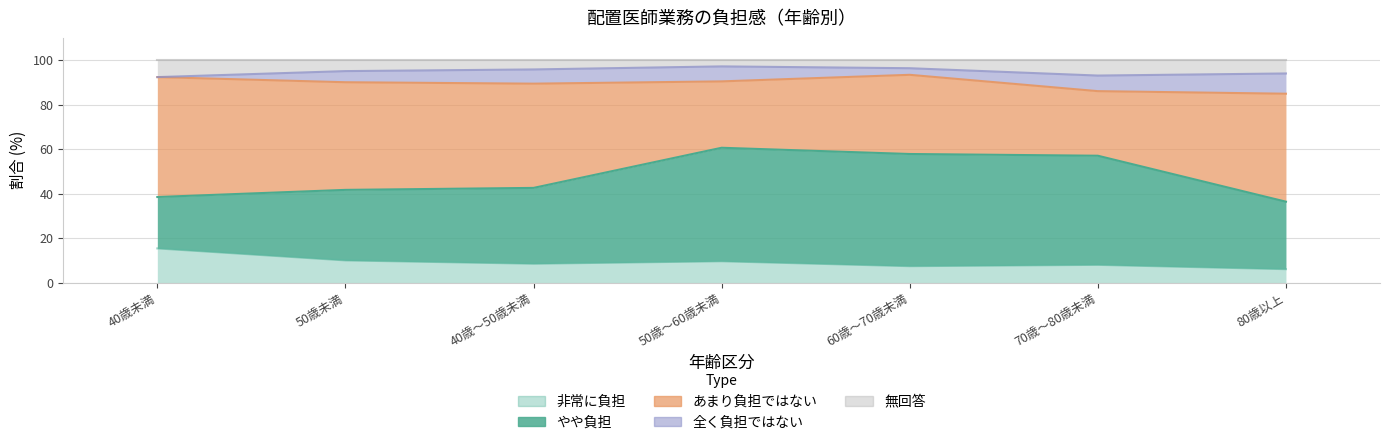

True or false: あまり負担ではない and 非常に負担 cross at least once.

False